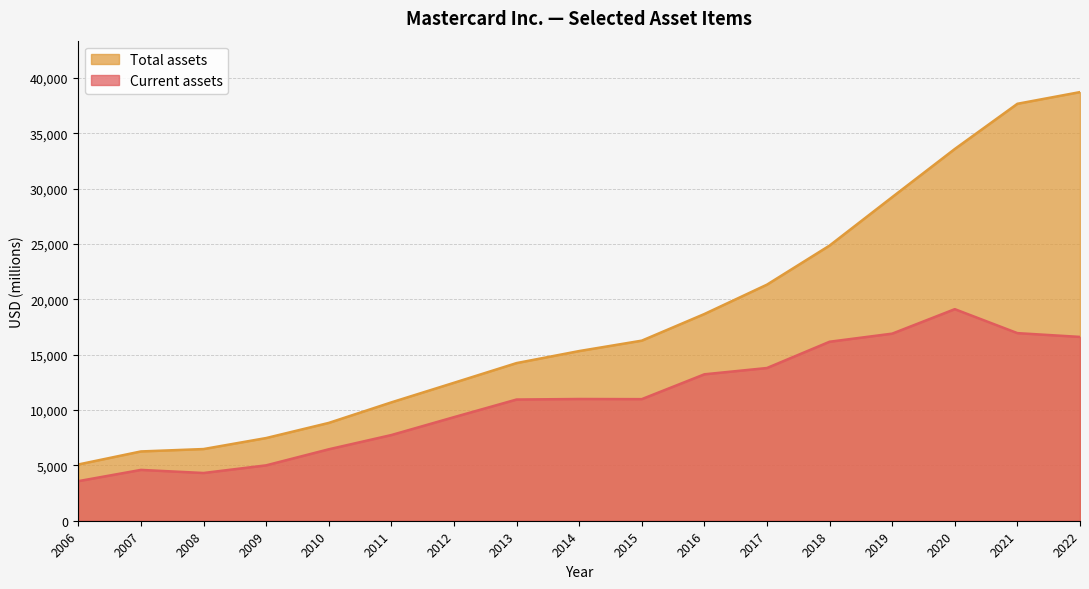

The value of Total assets at 2020 is 13940. True or false?

False